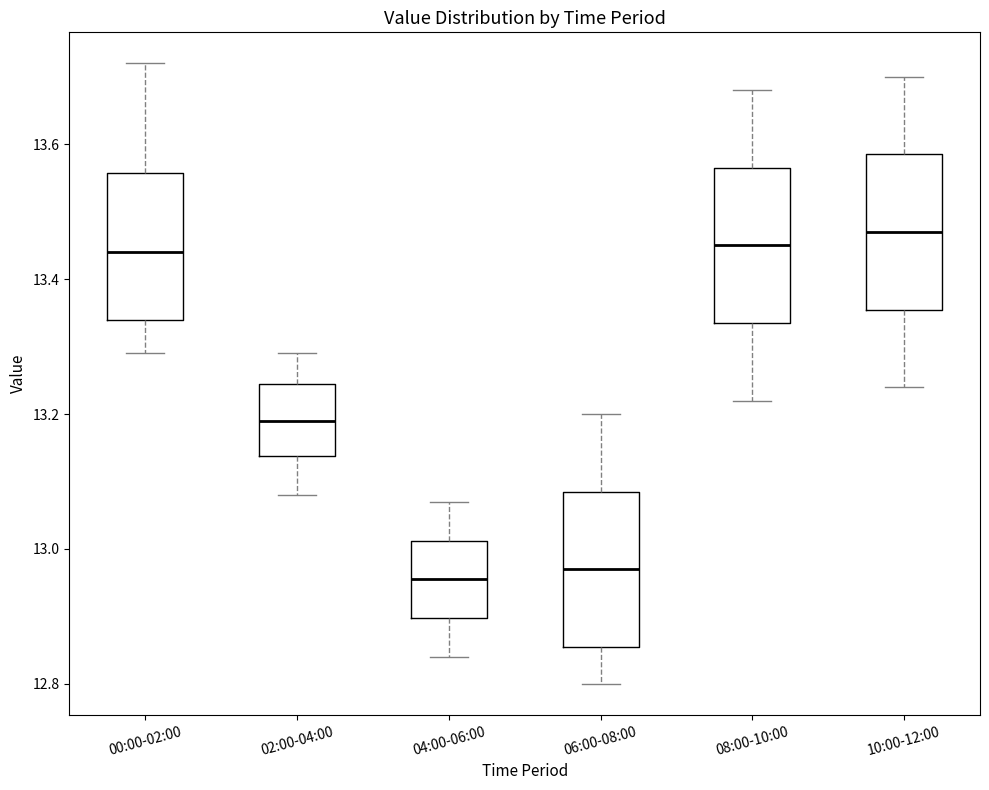

Reading left to right, read every box against the y-axis: the position of its median line, the range the box covers, and the ends of its whiskers. The values are not printed on the chart, so give them approximately, as read against the axis.

00:00-02:00: median 13.44, box 13.34 to 13.56, whiskers 13.30 to 13.72
02:00-04:00: median 13.20, box 13.14 to 13.24, whiskers 13.08 to 13.30
04:00-06:00: median 12.96, box 12.90 to 13.02, whiskers 12.84 to 13.08
06:00-08:00: median 12.98, box 12.86 to 13.08, whiskers 12.80 to 13.20
08:00-10:00: median 13.46, box 13.34 to 13.56, whiskers 13.22 to 13.68
10:00-12:00: median 13.48, box 13.36 to 13.58, whiskers 13.24 to 13.70